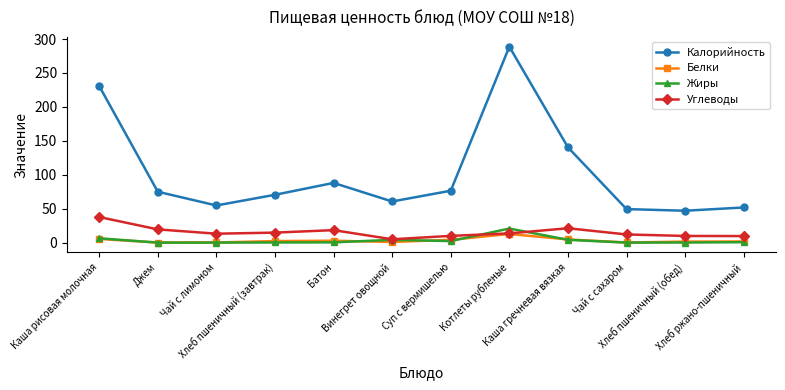

What position from the right is Хлеб пшеничный (завтрак)?

9